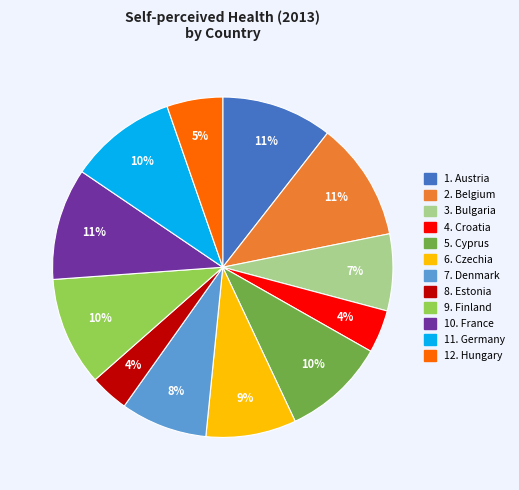

Count the number of slices in the pie.

12